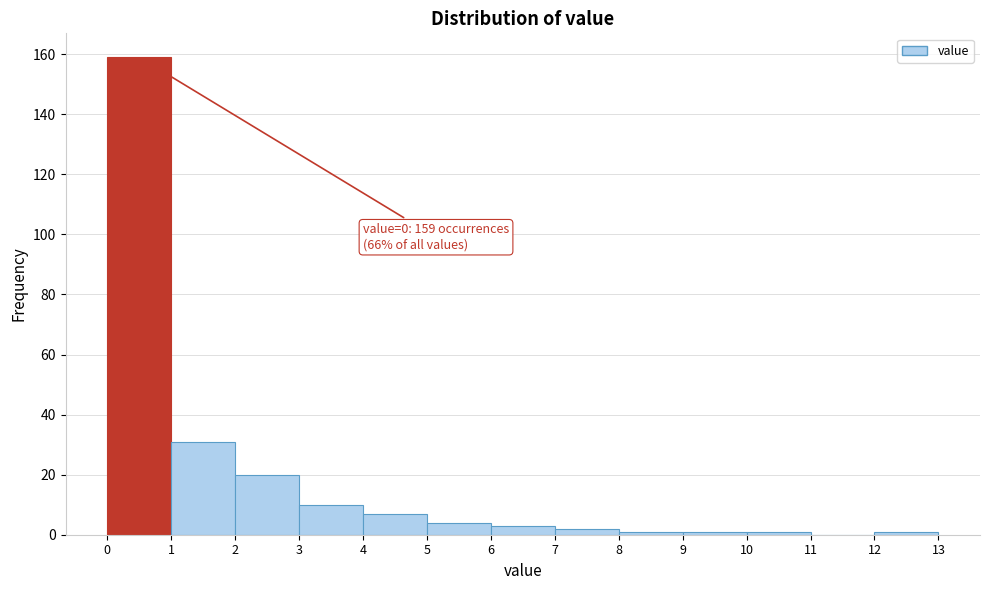

Over which range of the x-axis is the bar tallest?

0 to 1